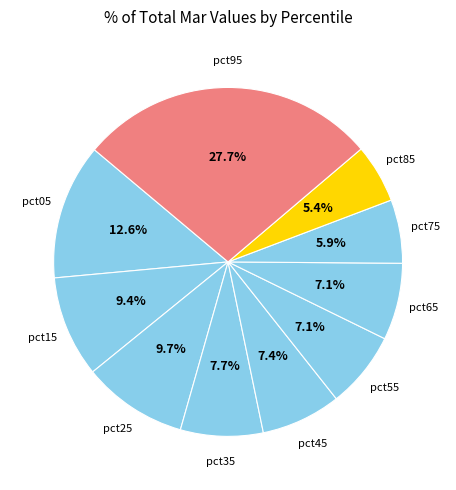

How many slices are in this pie chart?

10